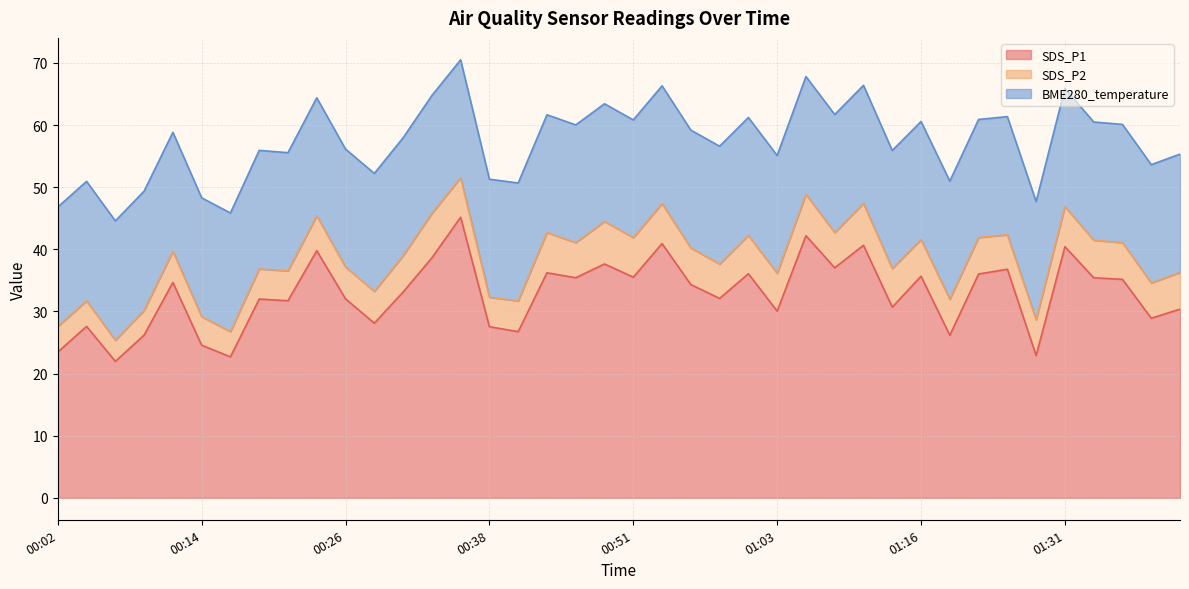

At how many categories does at least one series exceed 29?

28